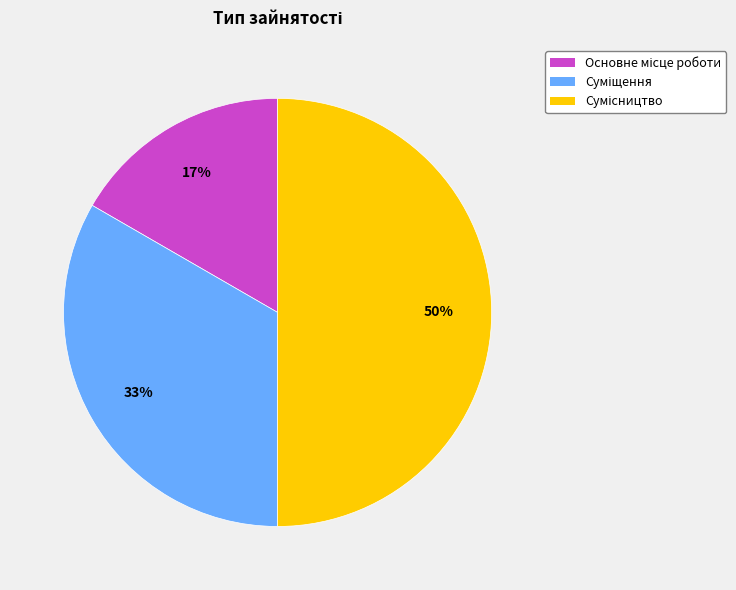

To the nearest percent, what is the difference between the largest and smallest slice percentages?

33%